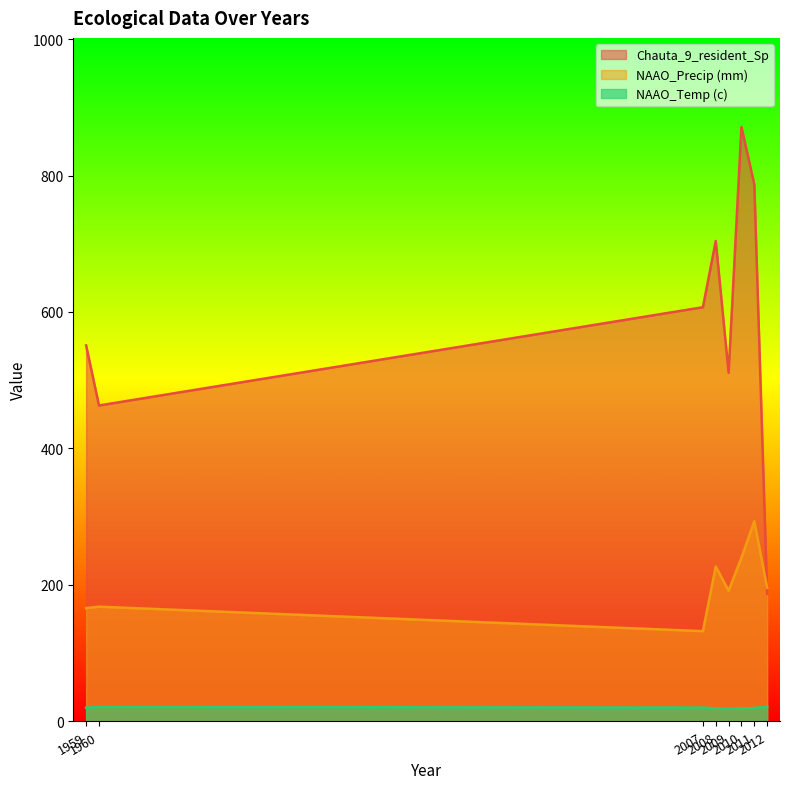

What are all the series names shown in the legend?

Chauta_9_resident_Sp, NAAO_Precip (mm), NAAO_Temp (c)